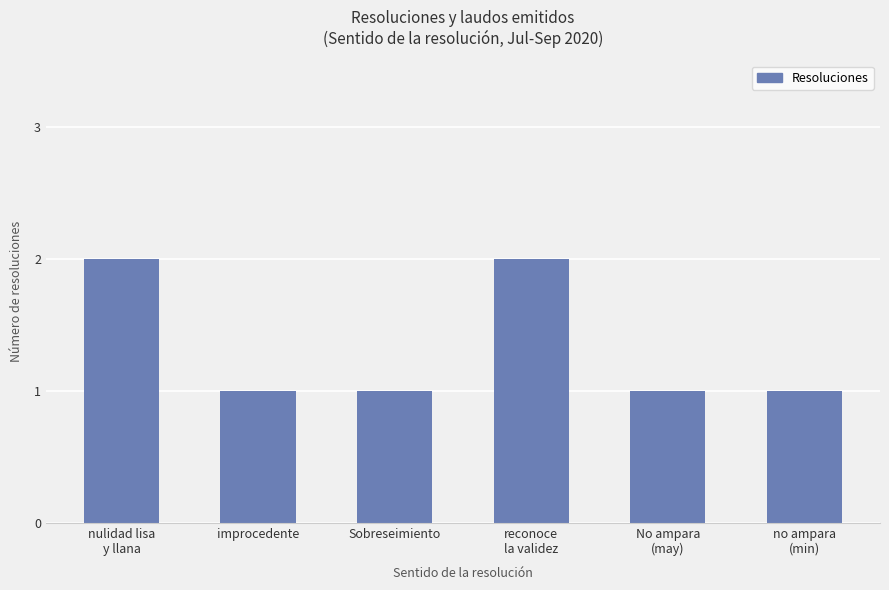

True or false: the data shows 3 at nulidad lisa
y llana.

False